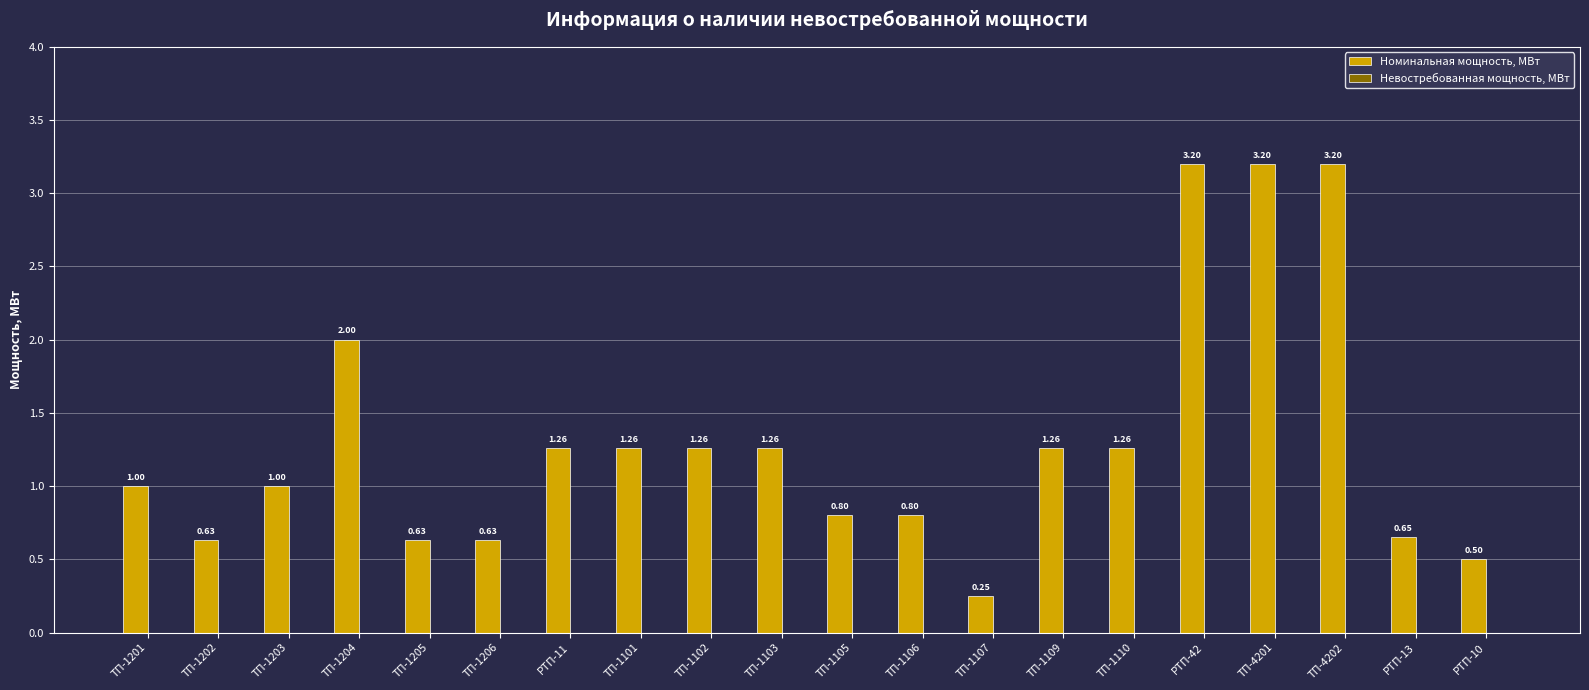

What is the change in value from ТП-1106 to РТП-42?

+2.4